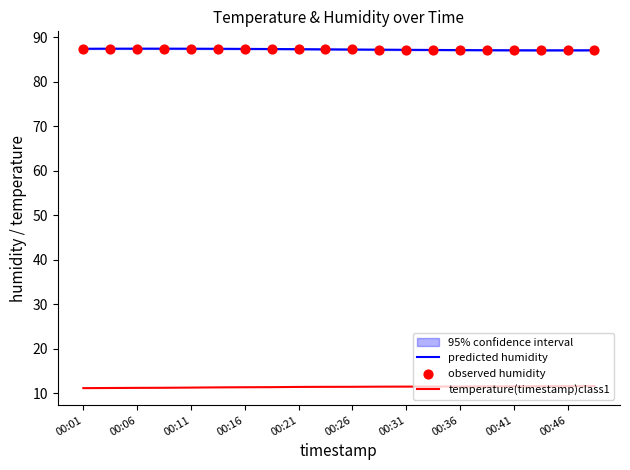

Is the value of temperature(timestamp)class1 at 00:16 greater than the value of predicted humidity at 00:36?

No